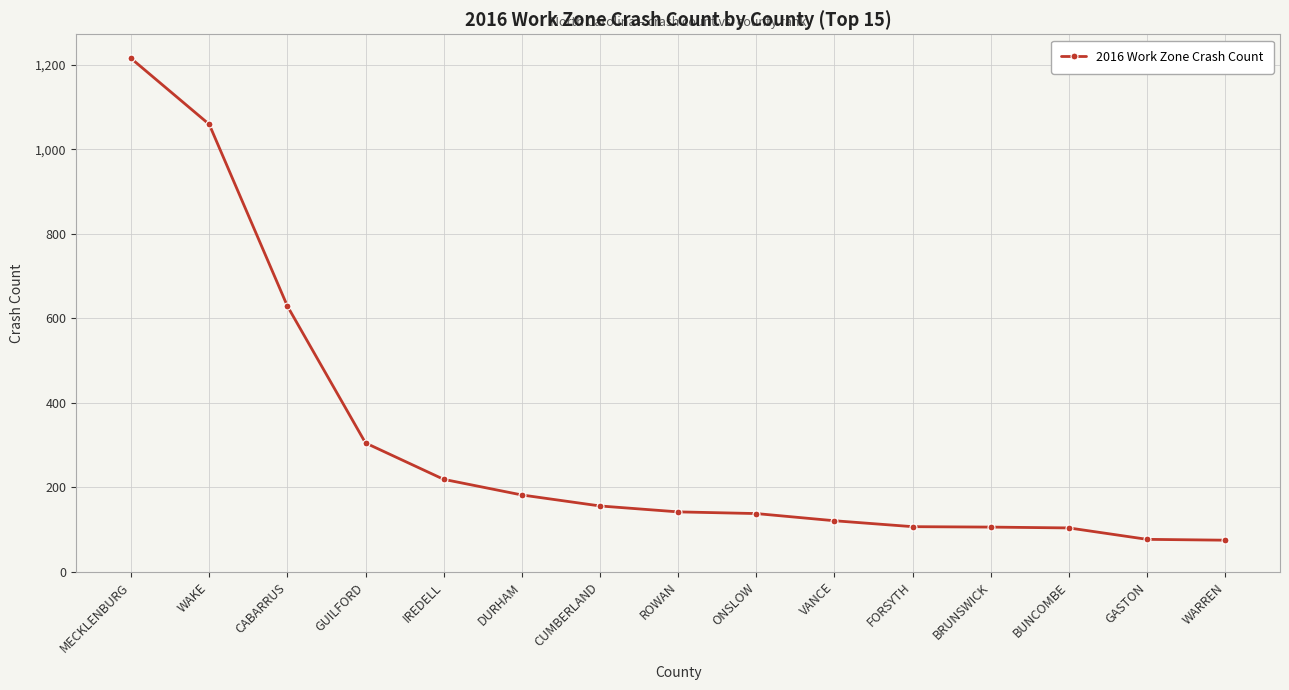

What is the smallest value displayed?

75